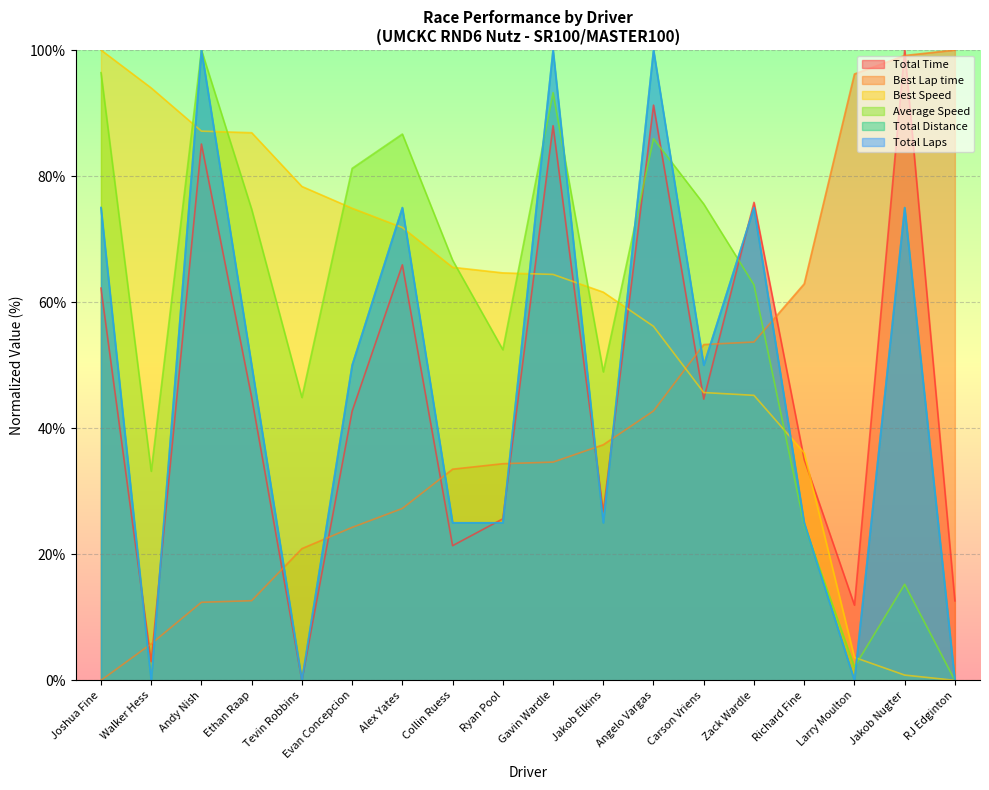

What is the value of the Total Time point at the 10th from the left?

88.0